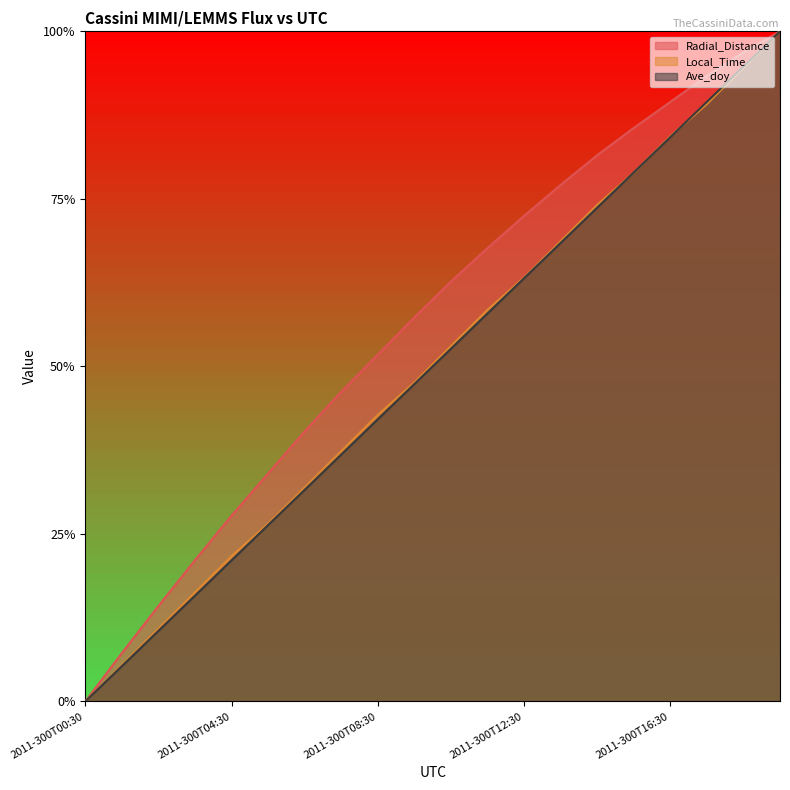

List the labels in order of Radial_Distance value, smallest first.

2011-300T00:30, 2011-300T01:30, 2011-300T02:30, 2011-300T03:30, 2011-300T04:30, 2011-300T05:30, 2011-300T06:30, 2011-300T07:30, 2011-300T08:30, 2011-300T09:30, 2011-300T10:30, 2011-300T11:30, 2011-300T12:30, 2011-300T13:30, 2011-300T14:30, 2011-300T15:30, 2011-300T16:30, 2011-300T17:30, 2011-300T18:30, 2011-300T19:30